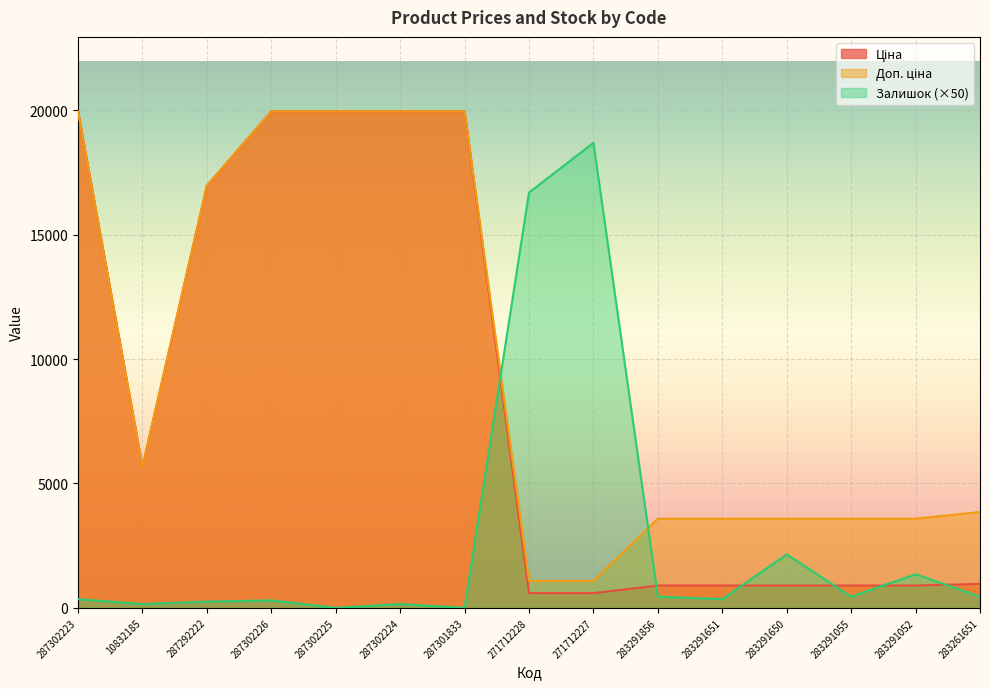

Which has a higher value, 283291651 or 287302226?

287302226